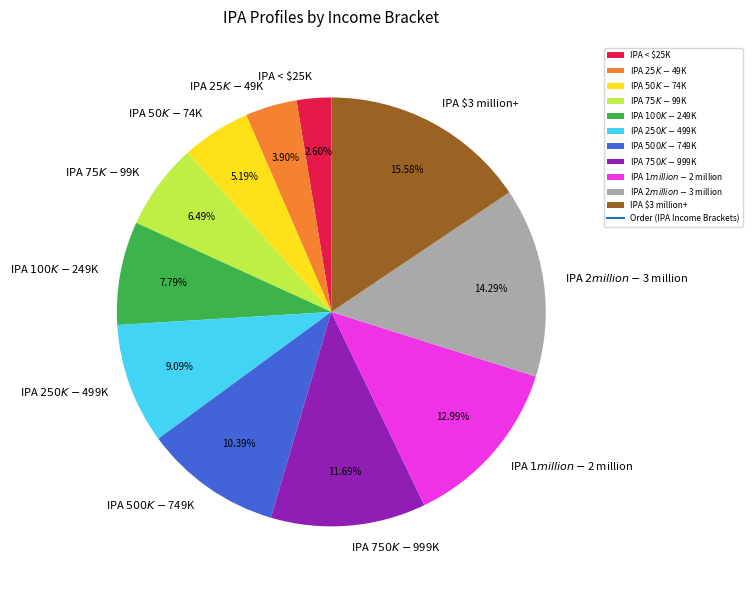

Does any single category account for the majority?

No